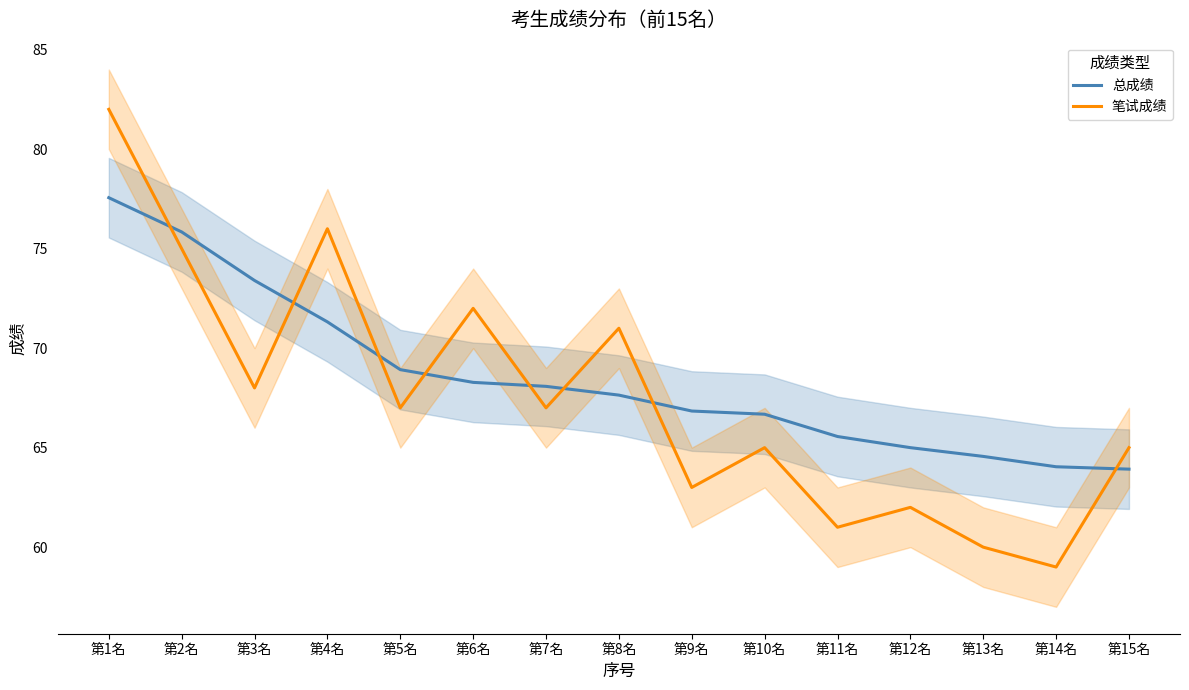

What is the difference between the maximum and second lowest values in the 总成绩 series?

13.5